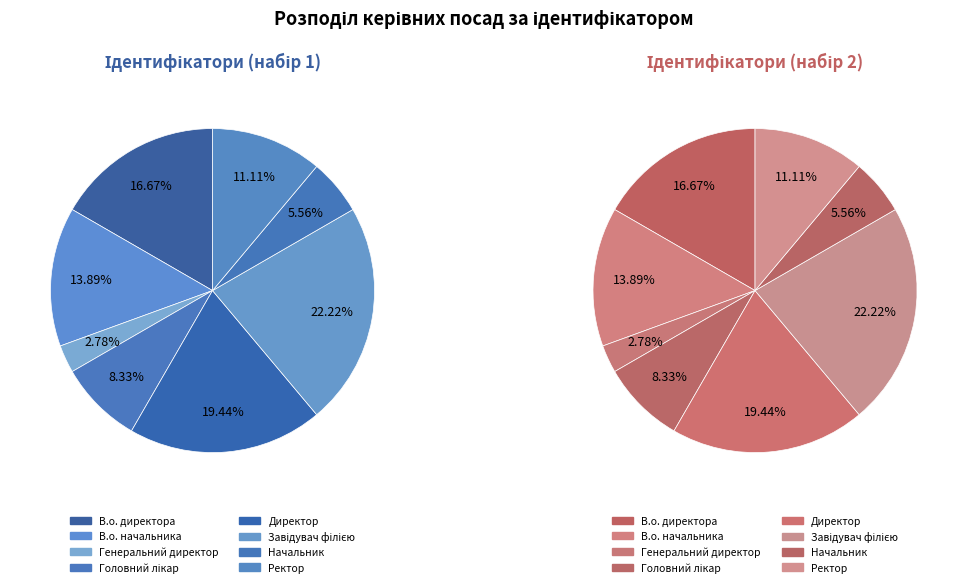

Do Генеральний директор and Начальник together represent more than half of the pie?

No